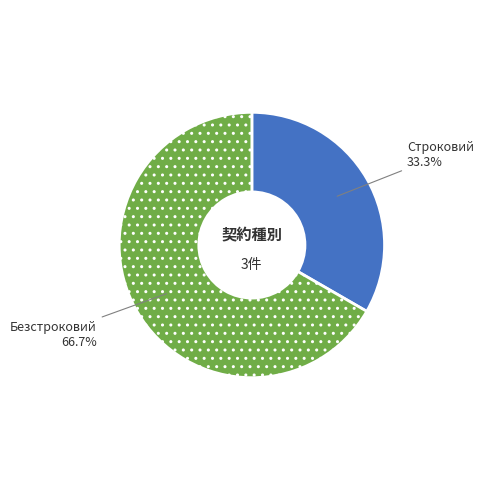

How many slices are in this pie chart?

2